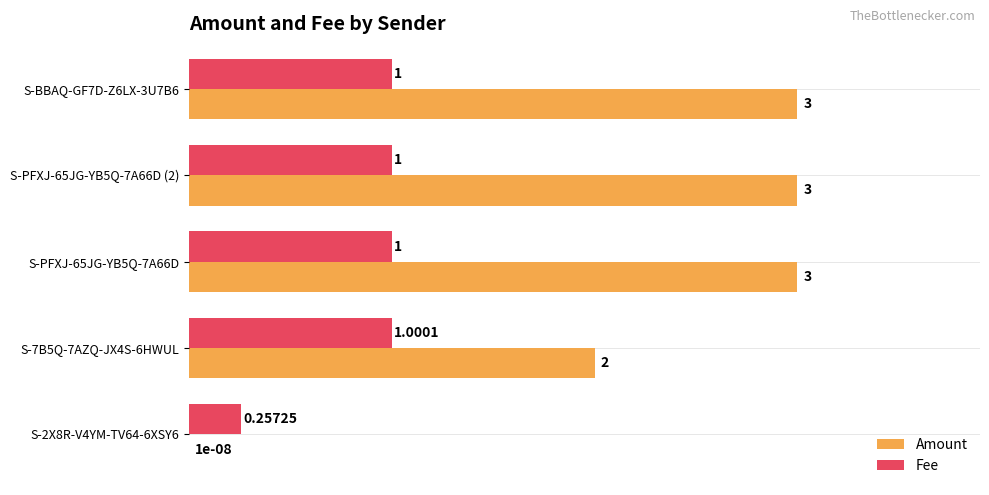

Which series changed the most between S-7B5Q-7AZQ-JX4S-6HWUL and S-BBAQ-GF7D-Z6LX-3U7B6?

Amount